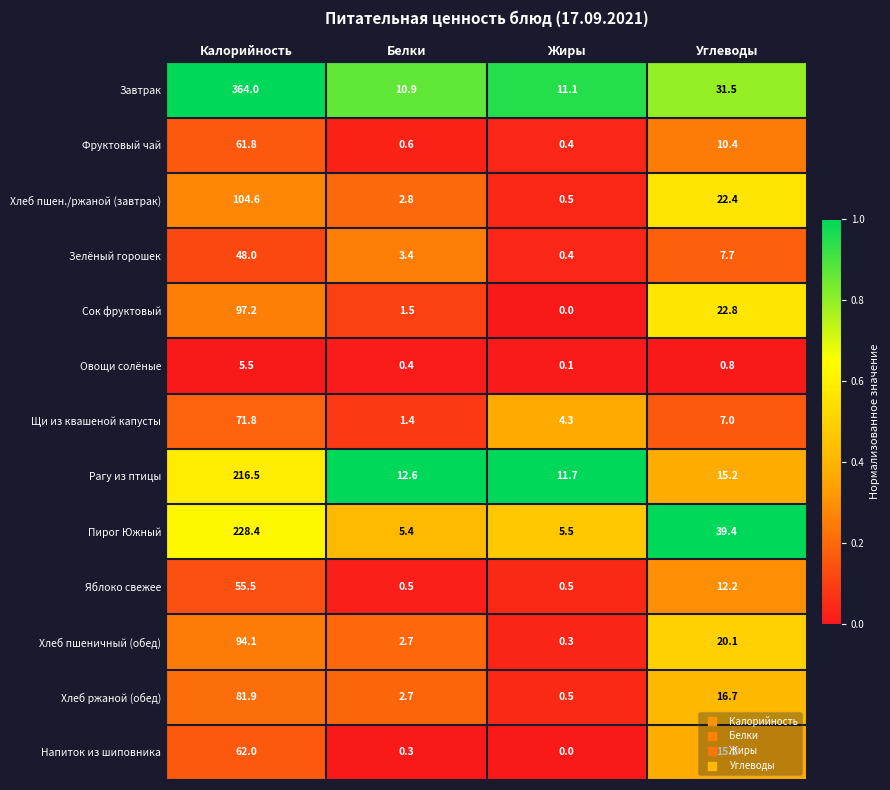

What is the greatest value displayed?

364.0